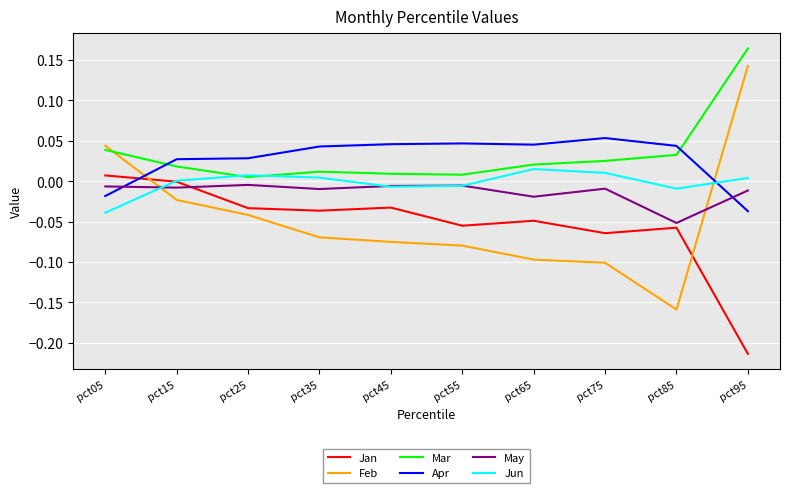

Where is the first local maximum for Jan?

pct45